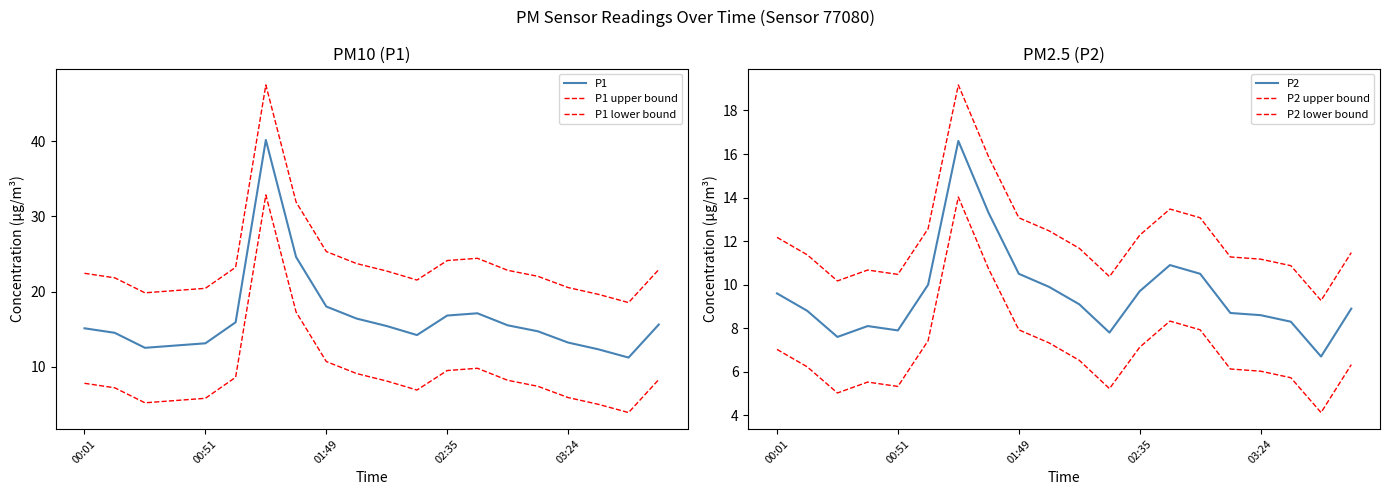

The value of P2 upper bound at 15 is 19.2. True or false?

False